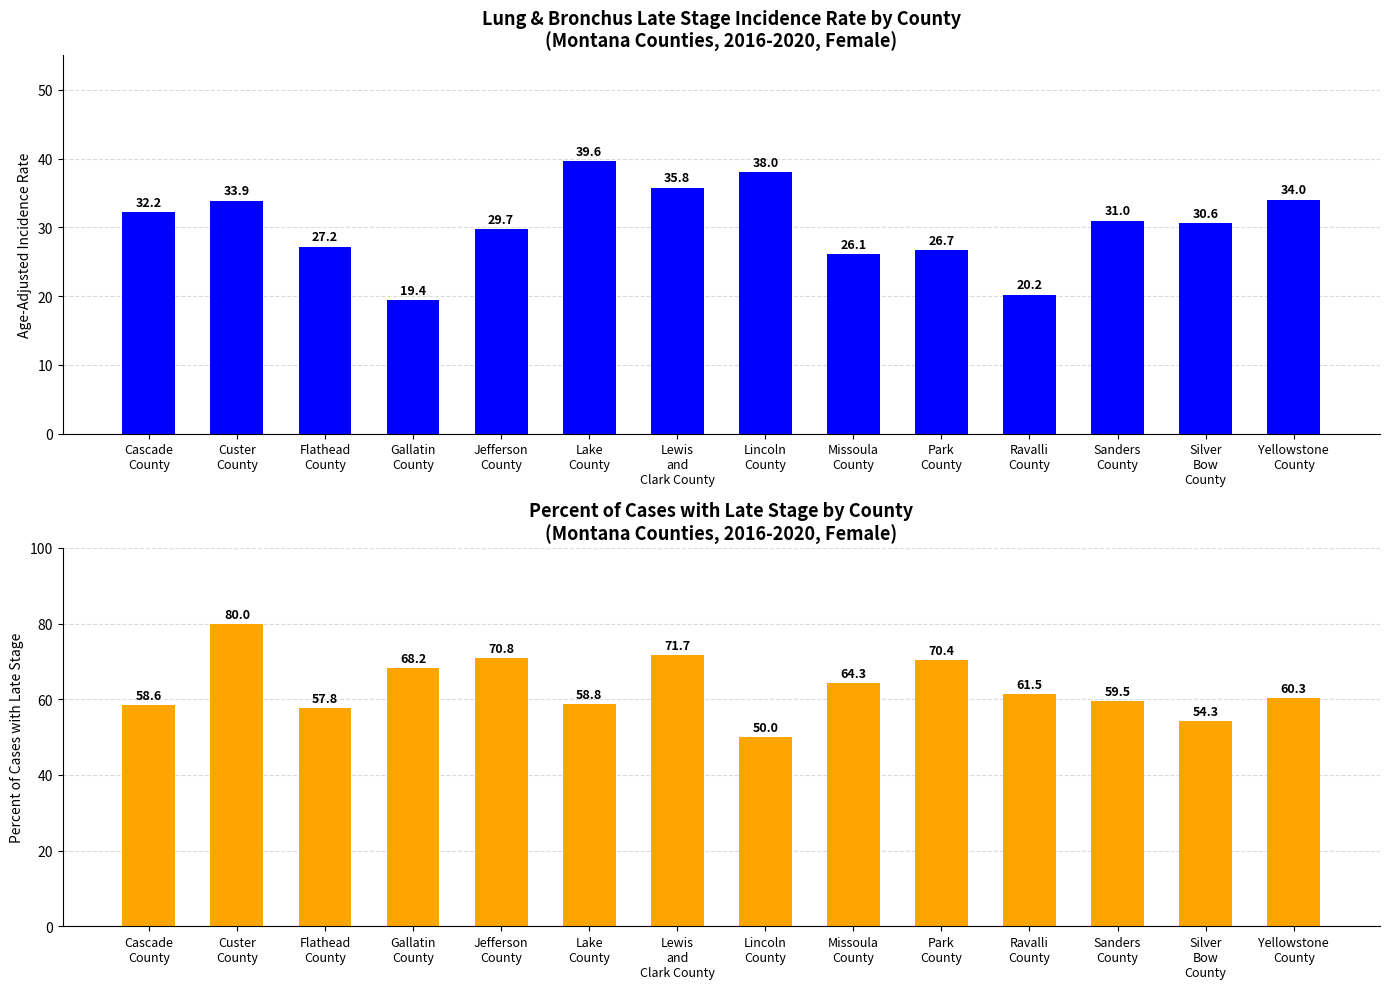

What is the spread (max minus min) of values at Jefferson
County?

41.1